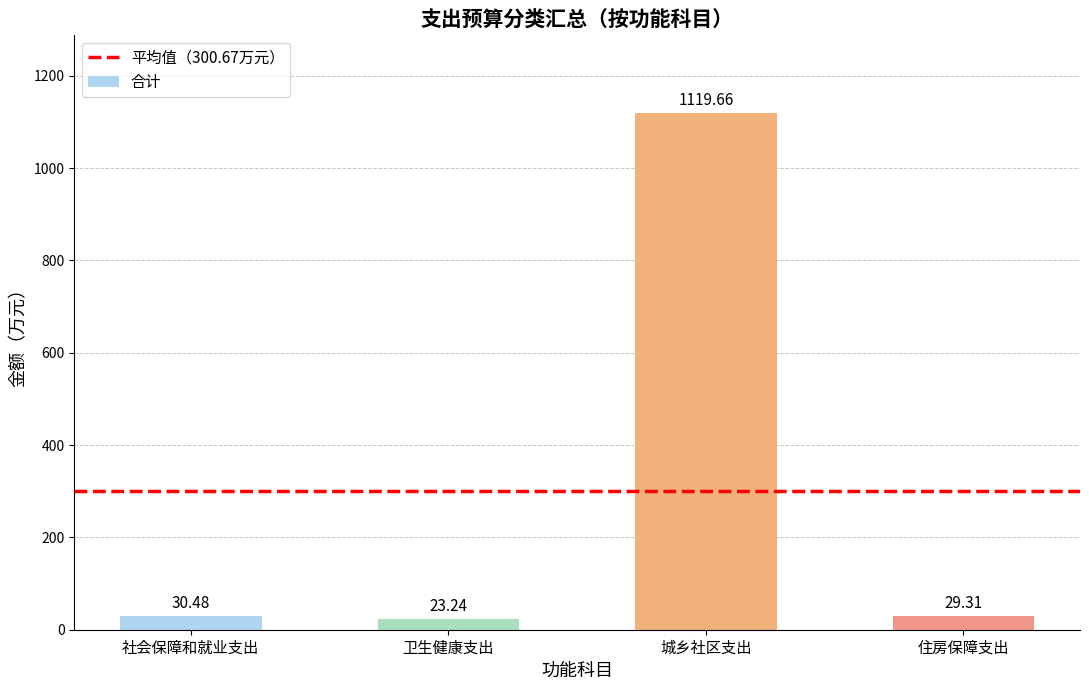

What position from the right is 卫生健康支出?

3